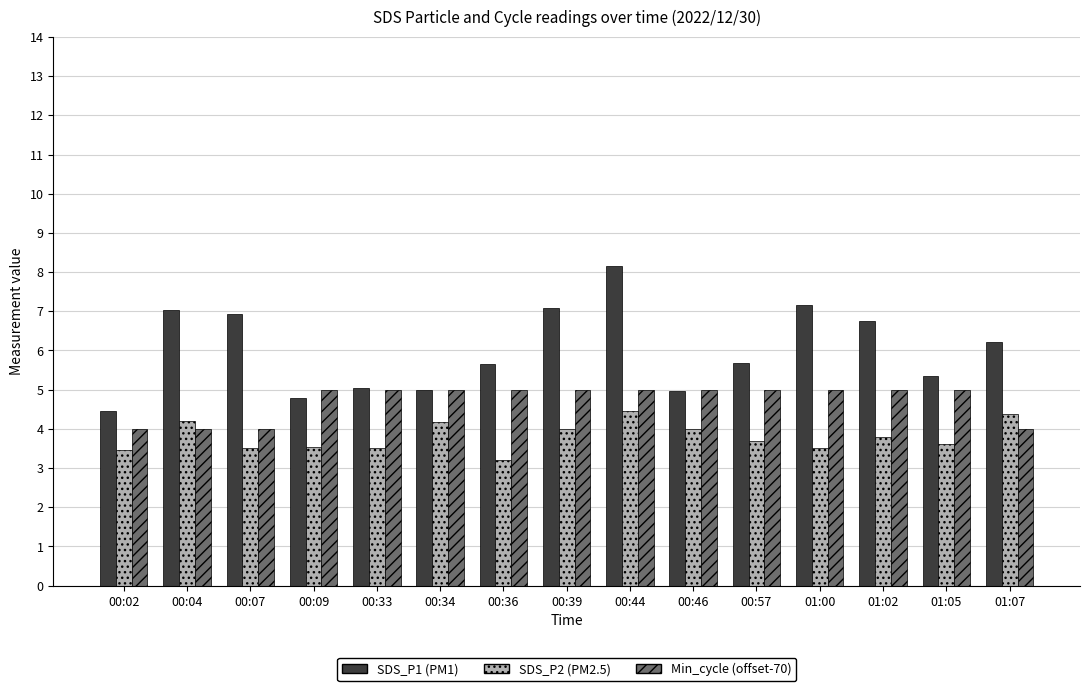

What is the greatest value displayed?

8.2